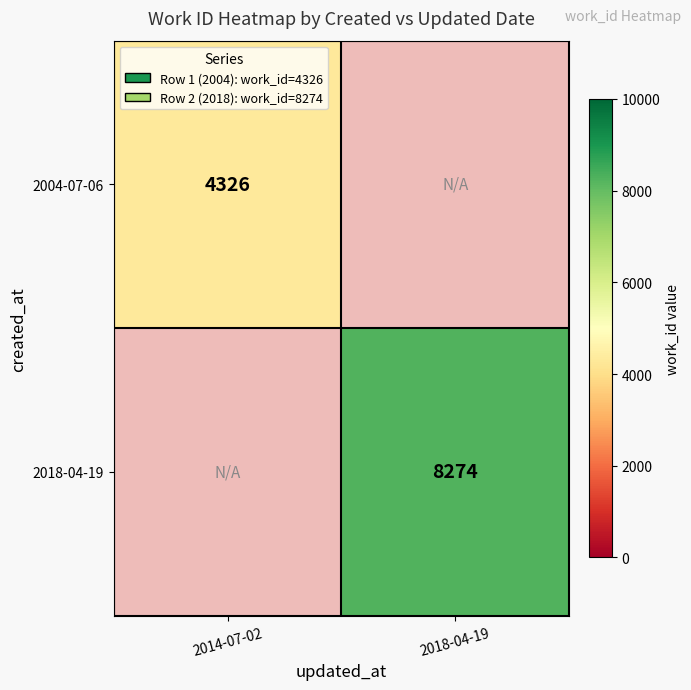

Which category has the lowest value across all series?

2014-07-02